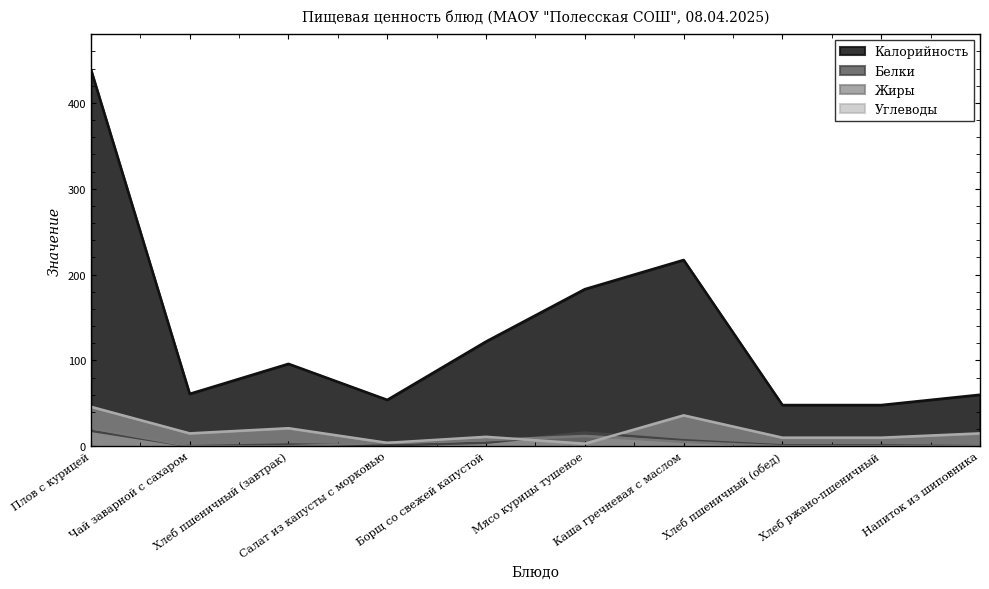

What is the difference between the second highest and minimum values in the Калорийность series?

169